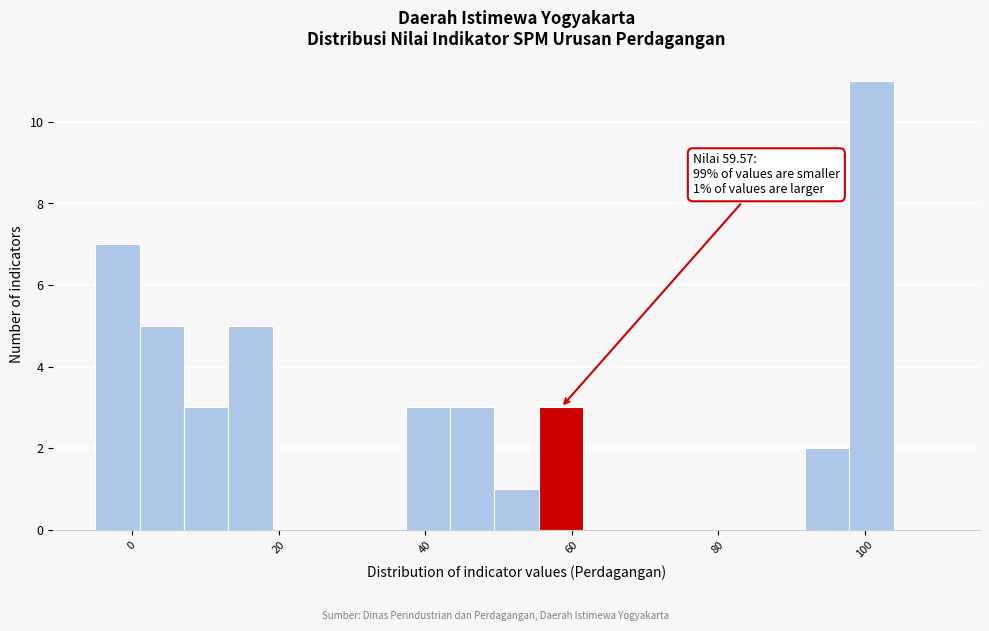

Read against the x-axis, roughly where is the centre of the tallest bar?

100